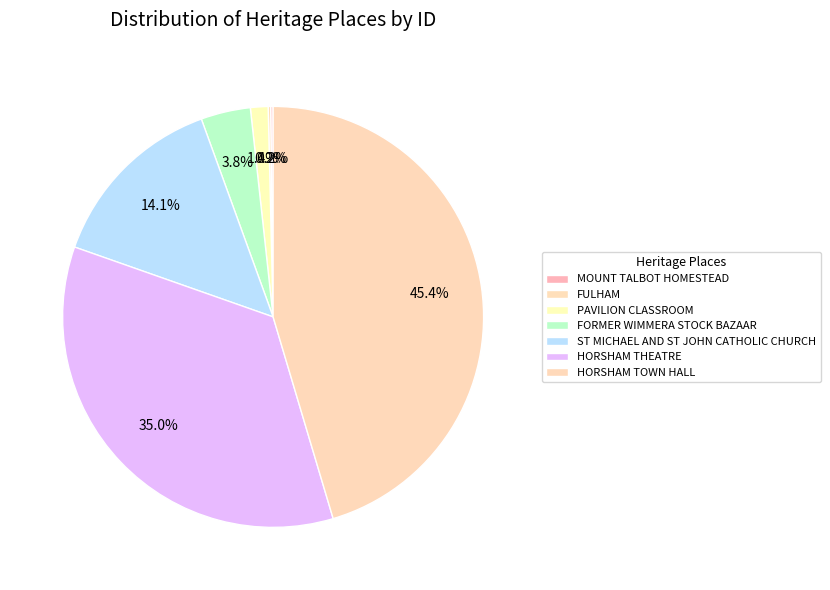

What is the change in value from MOUNT TALBOT HOMESTEAD to FORMER WIMMERA STOCK BAZAAR?

+11686